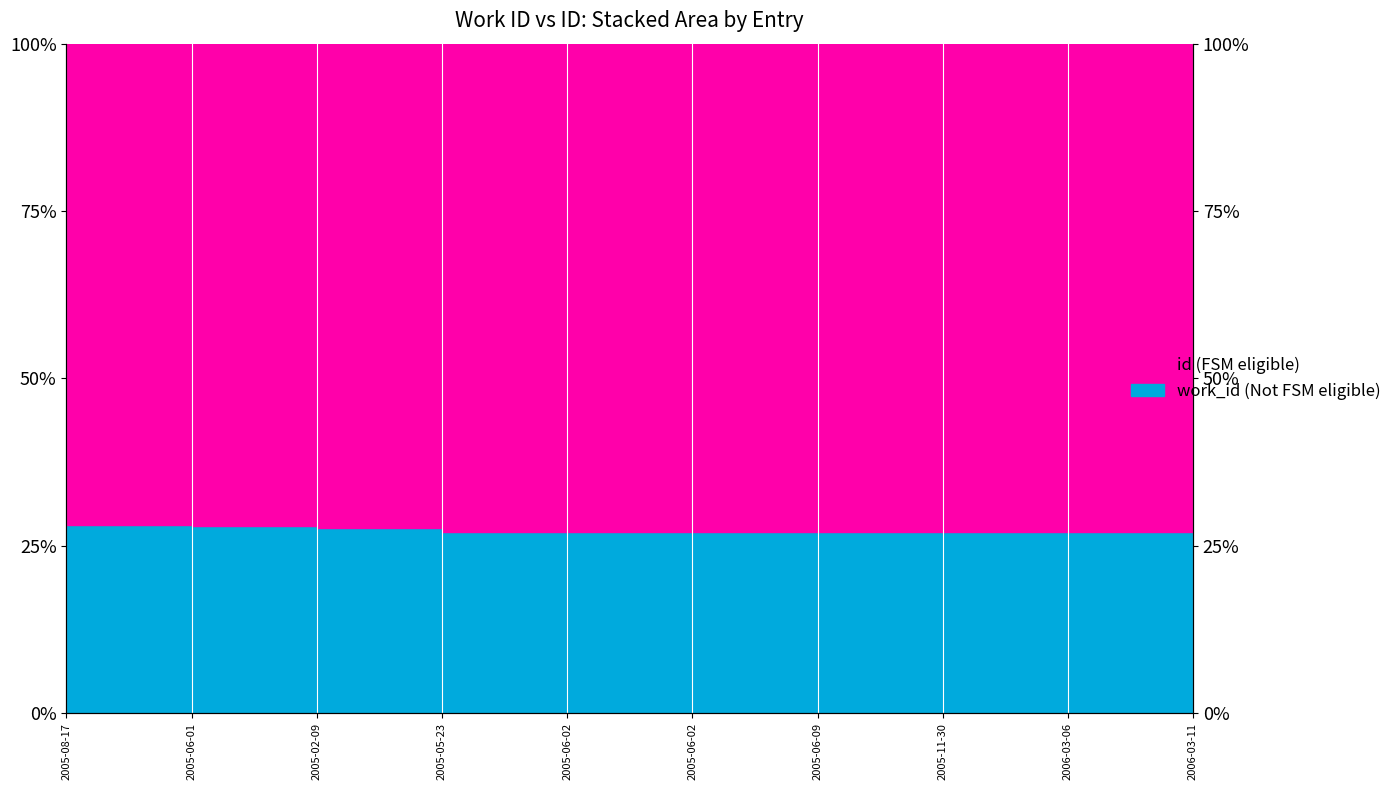

Reading left to right, list all the values displayed in this chart.

0.3	0.3	0.3	0.3	0.3	0.3	0.3	0.3	0.3	0.3